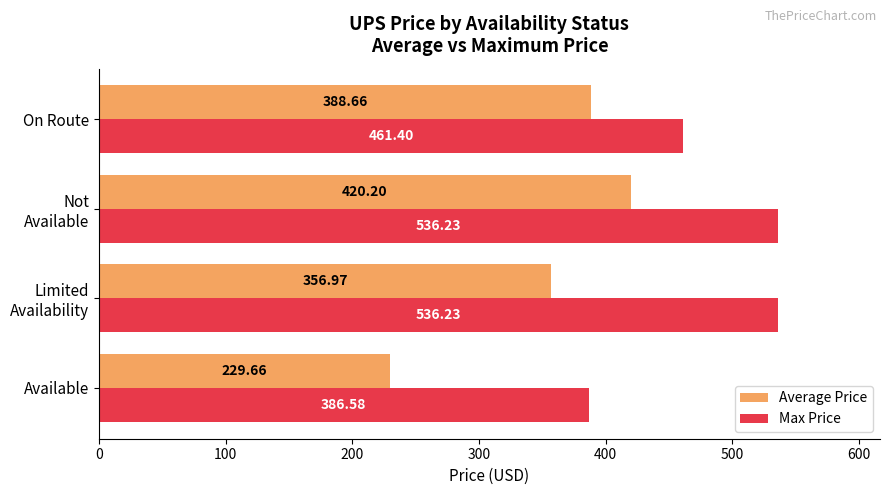

Rank the series by their maximum value, from lowest to highest.

Average Price, Max Price